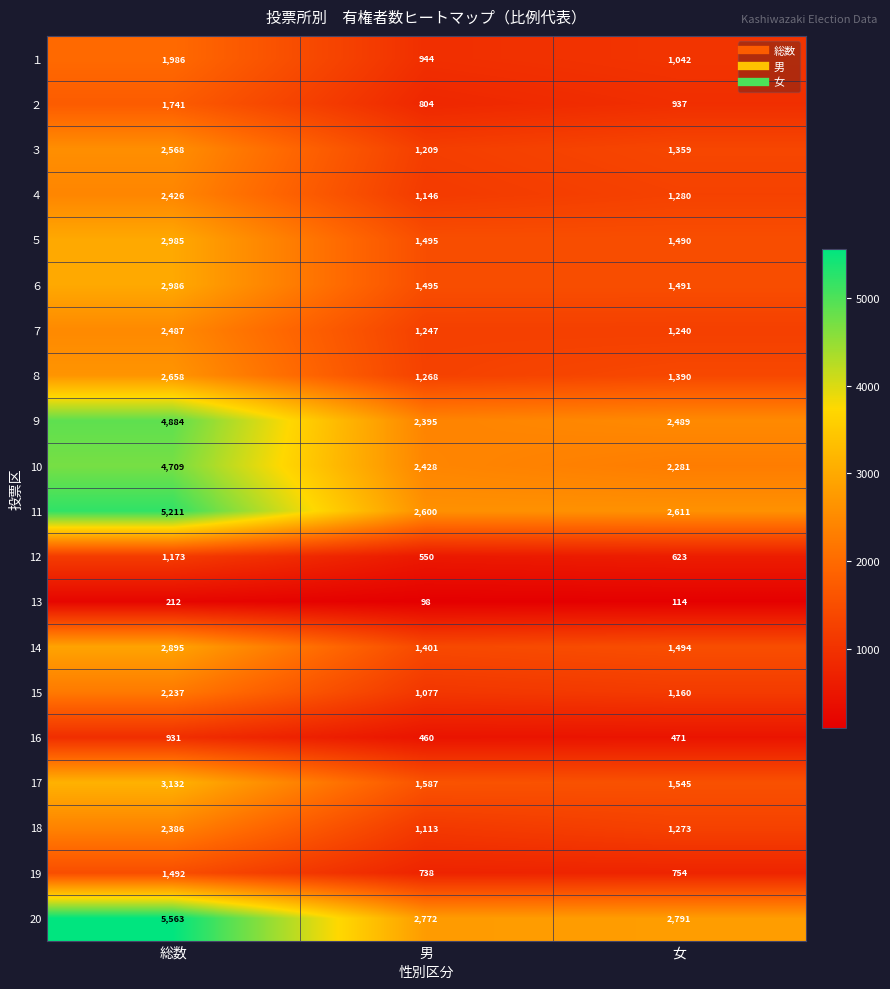

How many categories are shown in the chart?

3